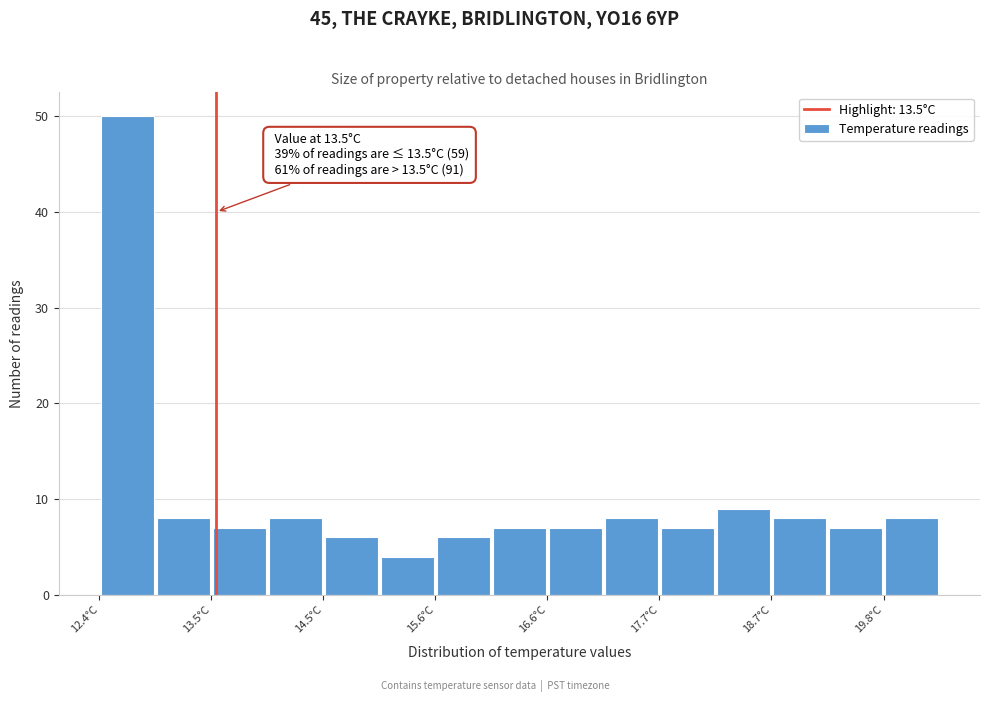

Around what value on the x-axis is the tallest bar? Give the approximate position of its centre, as read against the axis.

12.6